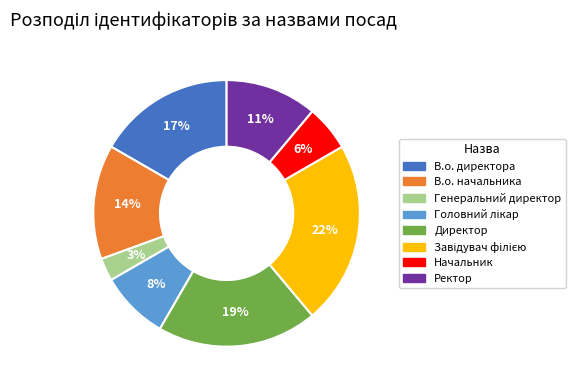

Between Начальник and Ректор, which is larger?

Ректор